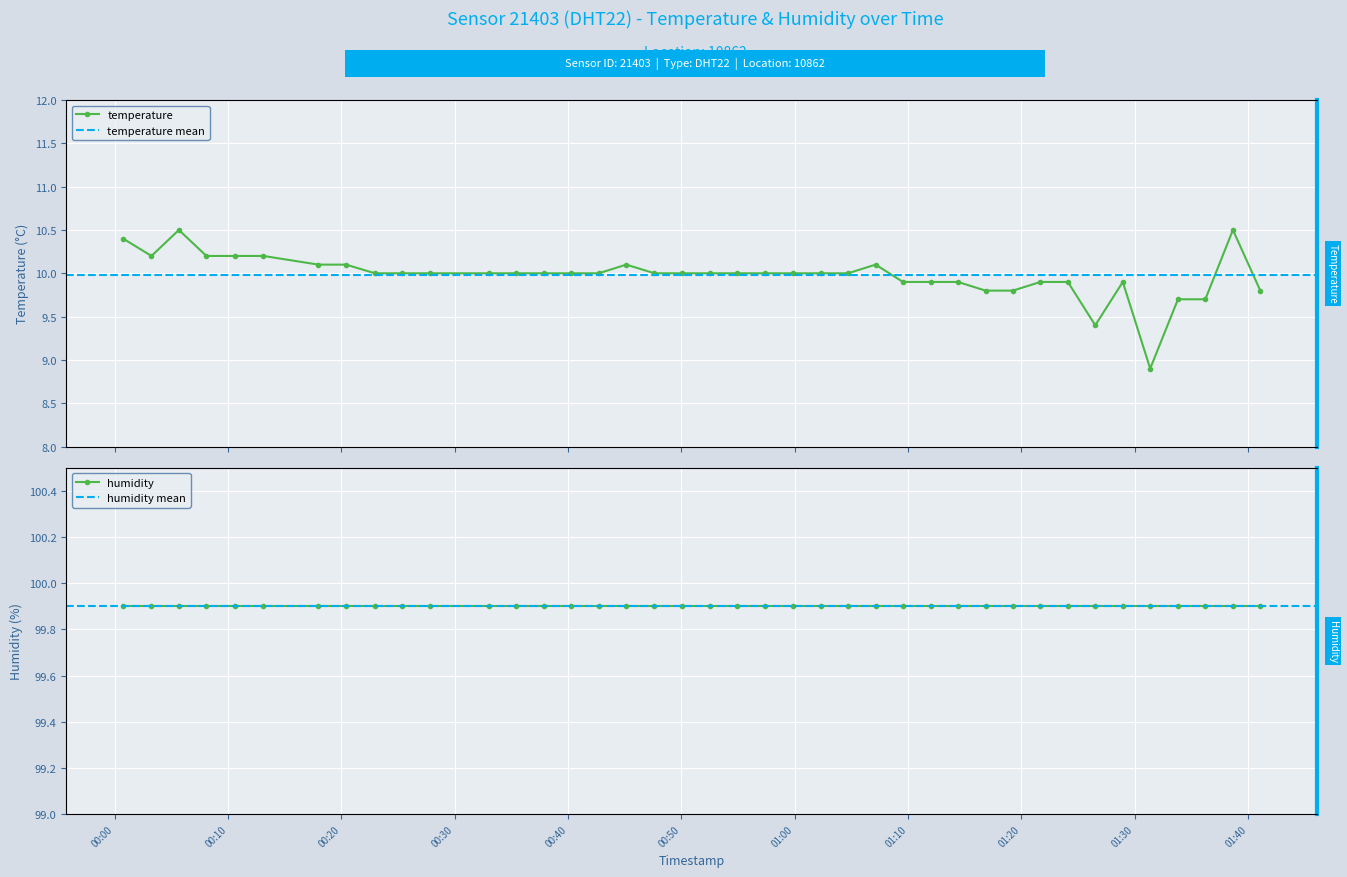

Rank the categories by value from lowest to highest.

2024-03-02T01:31:22, 2024-03-02T01:26:31, 2024-03-02T01:33:49, 2024-03-02T01:36:14, 2024-03-02T01:16:50, 2024-03-02T01:19:15, 2024-03-02T01:41:05, 2024-03-02T01:09:33, 2024-03-02T01:11:59, 2024-03-02T01:14:24, 2024-03-02T01:21:41, 2024-03-02T01:24:06, 2024-03-02T01:28:57, 2024-03-02T00:22:57, 2024-03-02T00:25:23, 2024-03-02T00:27:49, 2024-03-02T00:32:59, 2024-03-02T00:35:24, 2024-03-02T00:37:50, 2024-03-02T00:40:16, 2024-03-02T00:42:42, 2024-03-02T00:47:37, 2024-03-02T00:50:03, 2024-03-02T00:52:29, 2024-03-02T00:54:56, 2024-03-02T00:57:22, 2024-03-02T00:59:51, 2024-03-02T01:02:17, 2024-03-02T01:04:42, 2024-03-02T00:17:58, 2024-03-02T00:20:24, 2024-03-02T00:45:08, 2024-03-02T01:07:08, 2024-03-02T00:03:14, 2024-03-02T00:08:05, 2024-03-02T00:10:38, 2024-03-02T00:13:07, 2024-03-02T00:00:44, 2024-03-02T00:05:39, 2024-03-02T01:38:40